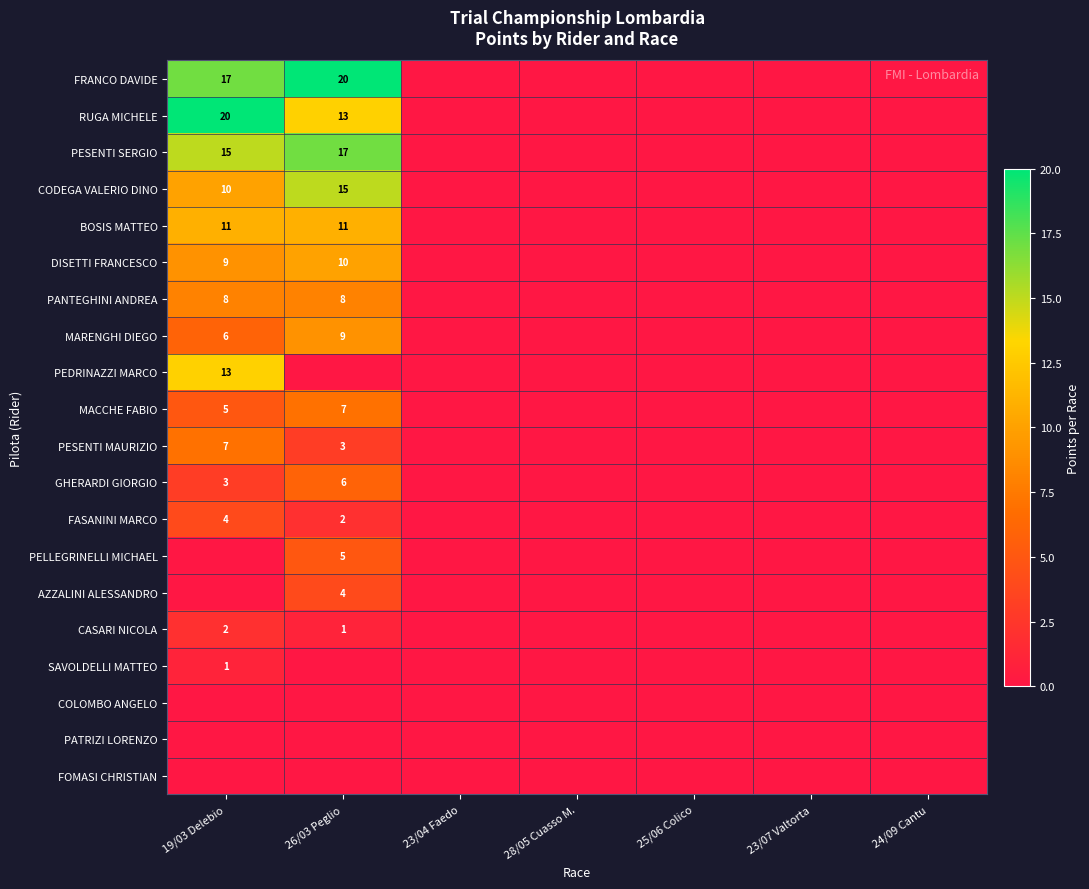

True or false: PESENTI MAURIZIO has a value of 3 at 19/03 Delebio.

False